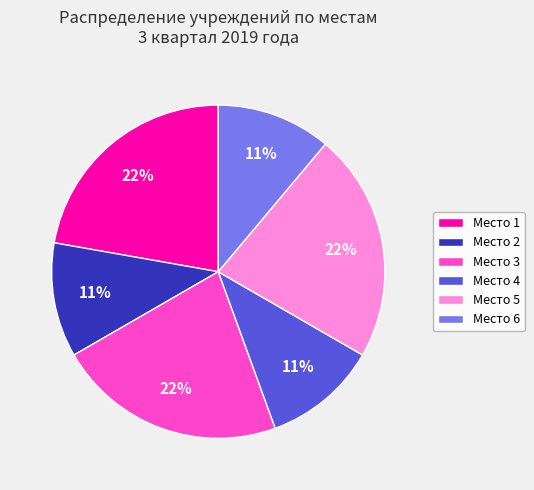

Is it true that Место 5 is 8% of the pie?

False